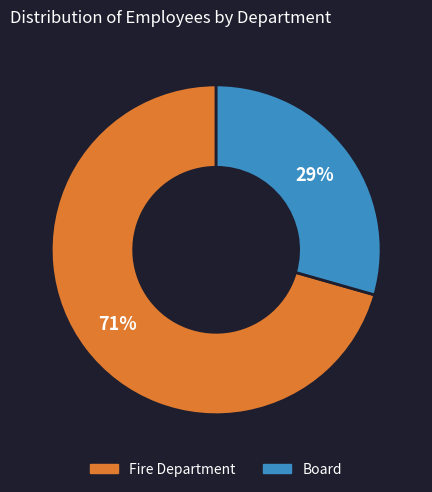

Is the sum of Fire Department and Board greater than half?

Yes